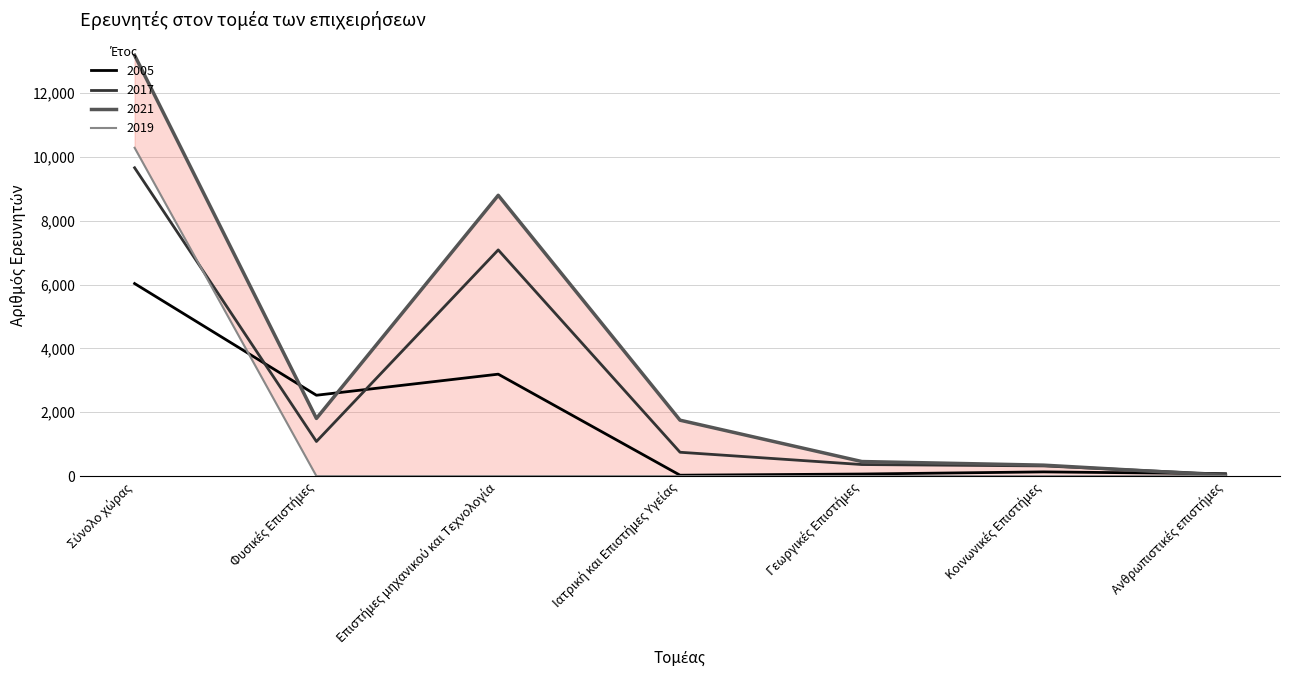

What are all the series names shown in the legend?

2005, 2017, 2021, 2019